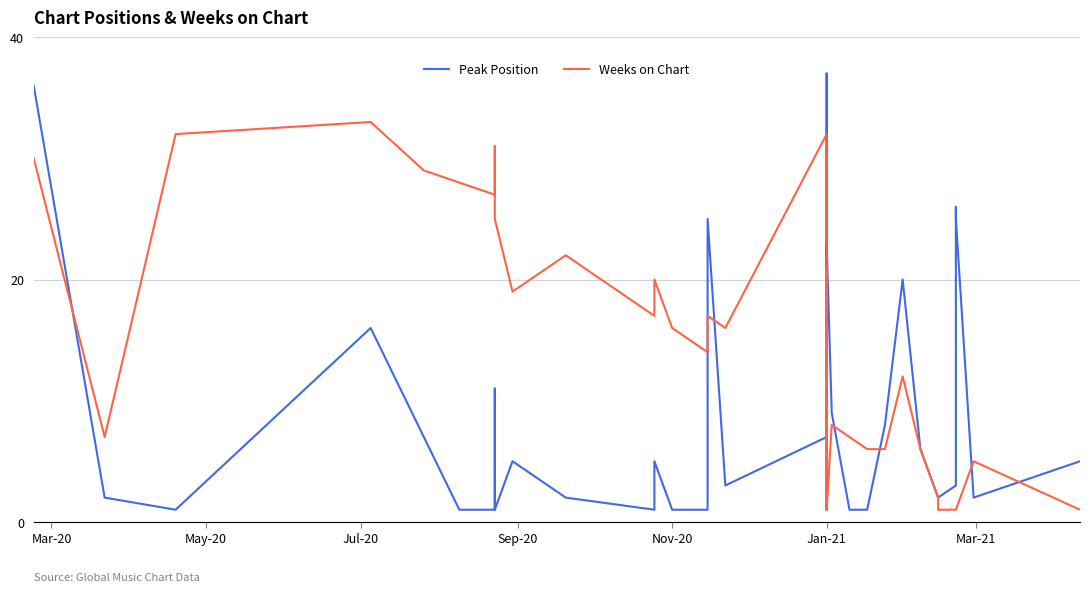

What is the sum of all Weeks on Chart values?

546